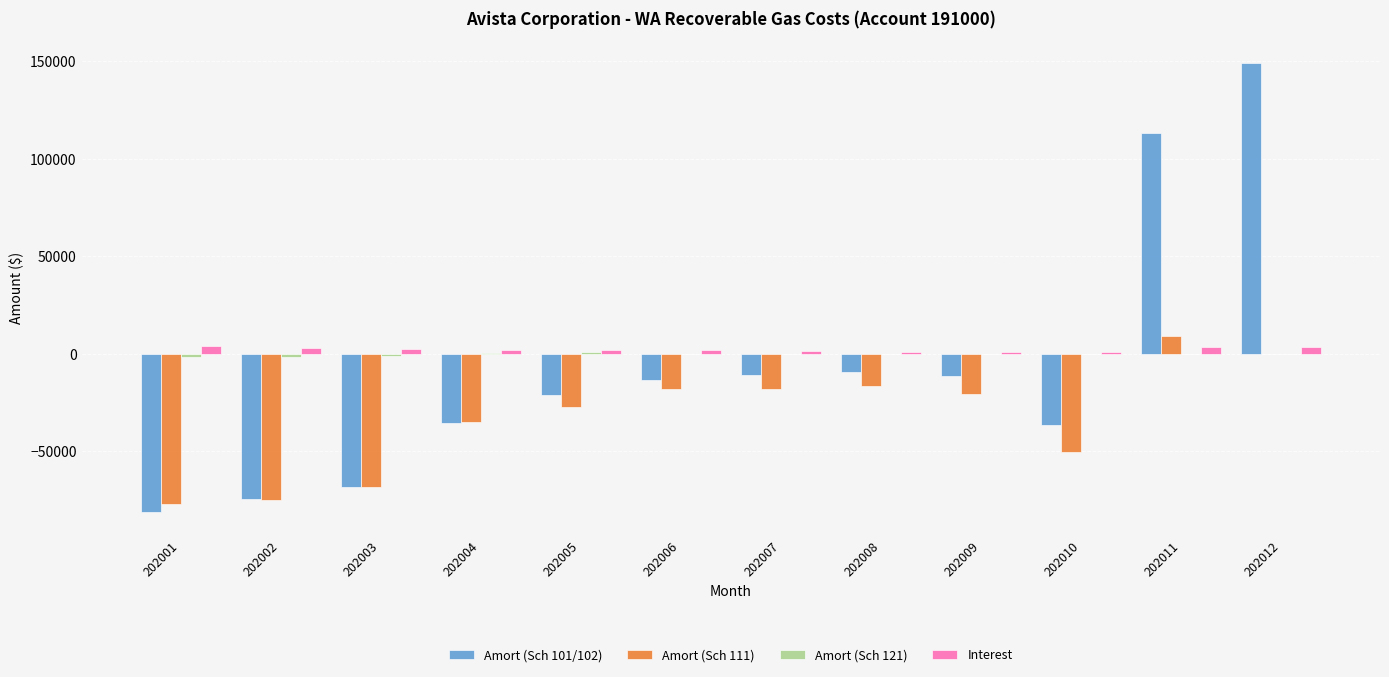

At which label does Amort (Sch 101/102) first exceed -13585?

202007